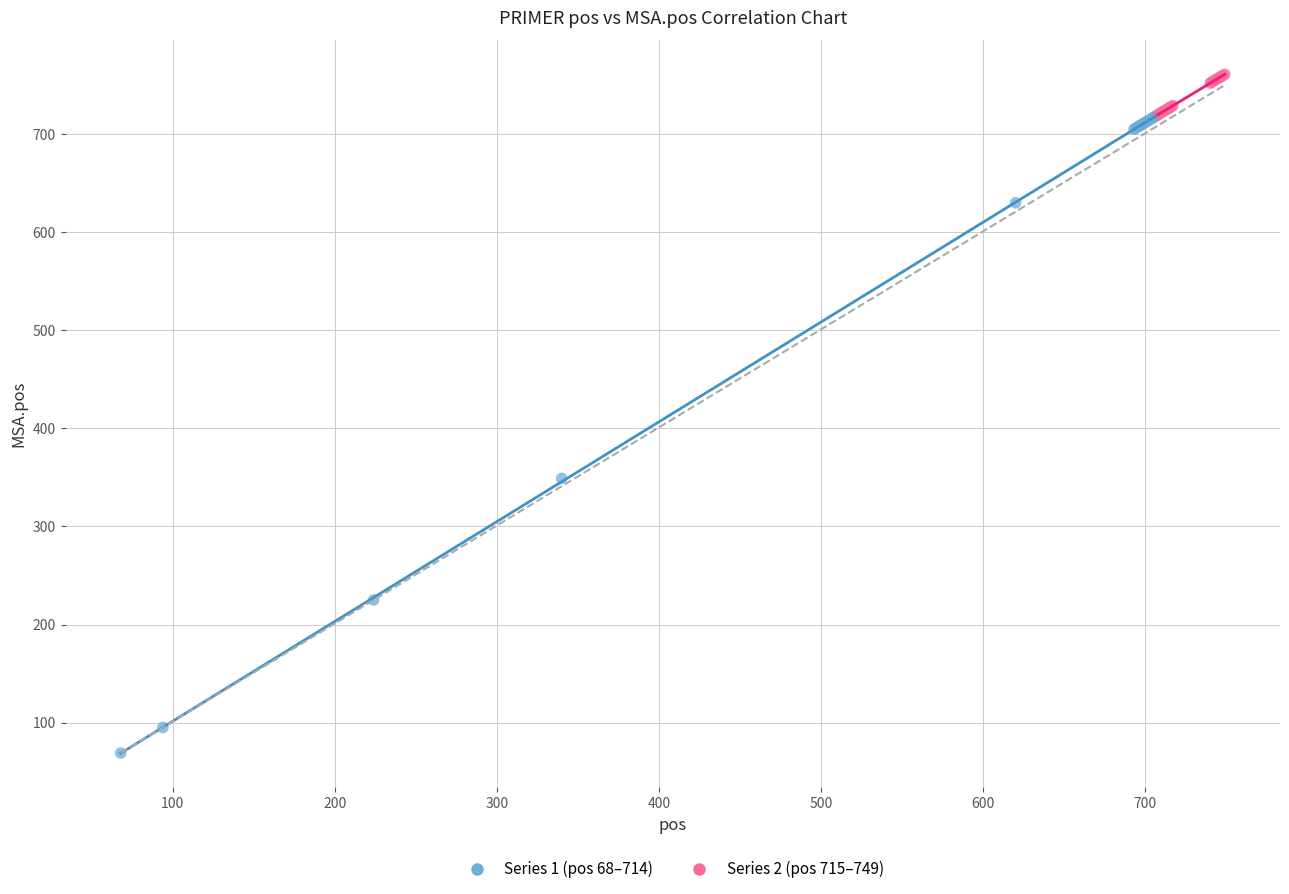

Which series reaches the maximum Y coordinate?

Series 2 (pos 715–749)